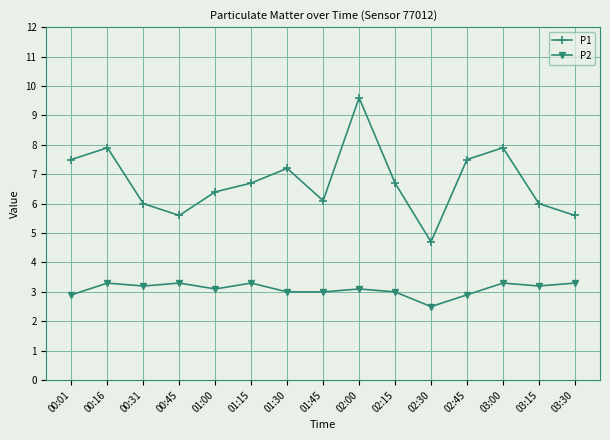

Where is the first local minimum for P2?

00:31